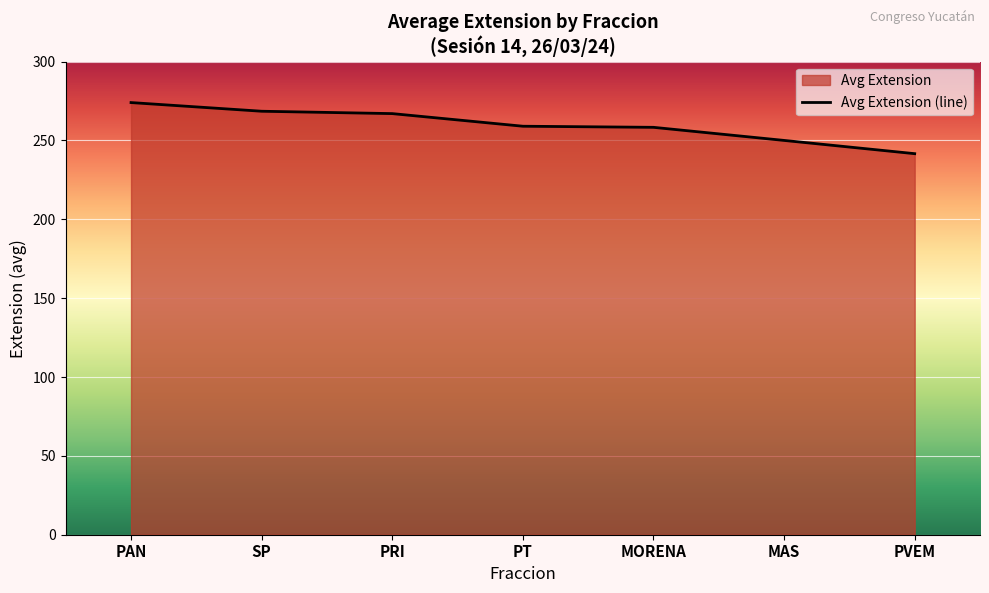

Approximately how many times larger is the value at PVEM compared to PRI?

0.9